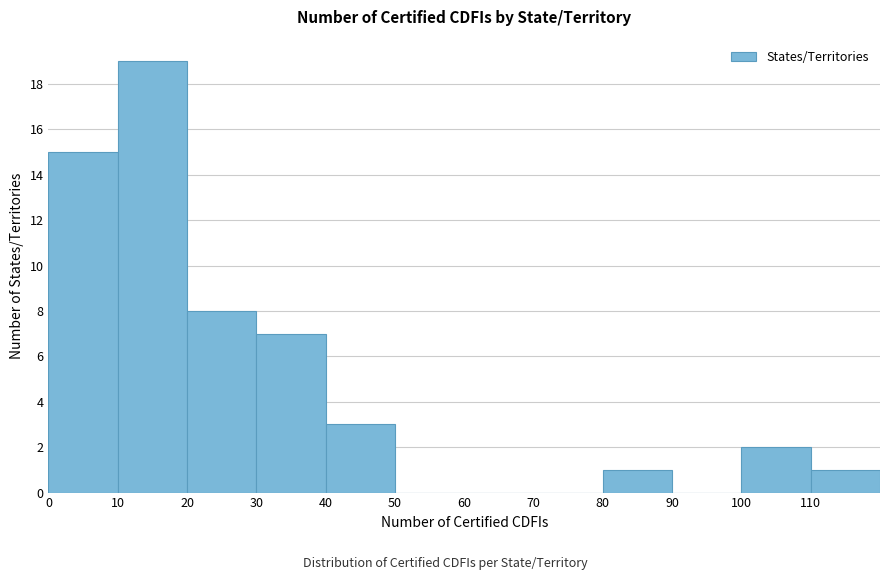

Reading left to right, transcribe this chart: for each bar, give the range it covers on the x-axis and its height. The values are not printed on the chart, so give them approximately, as read against the axis.

0 to 10: 15
10 to 20: 19
20 to 30: 8
30 to 40: 7
40 to 50: 3
50 to 60: 0
60 to 70: 0
70 to 80: 0
80 to 90: 1
90 to 100: 0
100 to 110: 2
110 to 120: 1